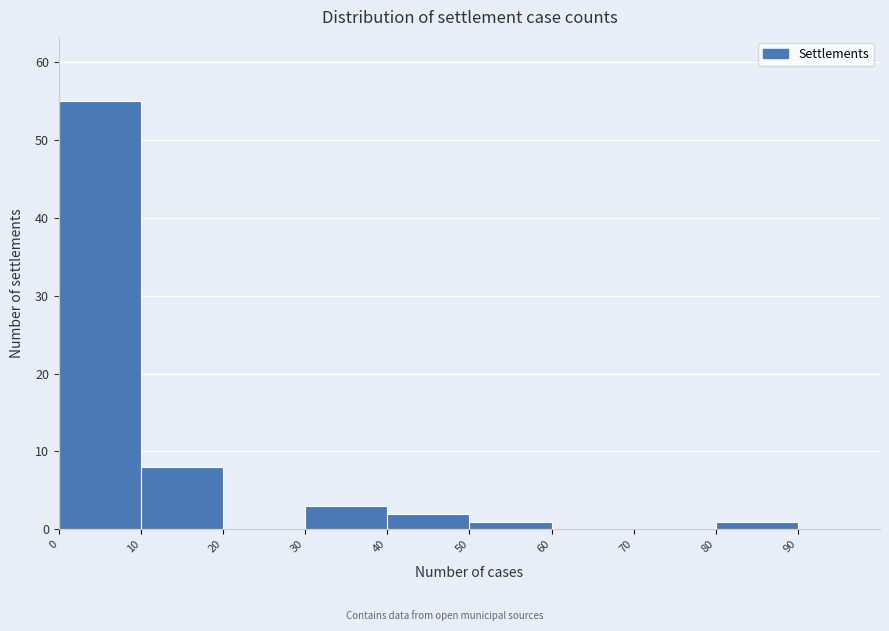

Reading left to right, list every bar in this chart as the range it spans on the x-axis followed by its height. The values are not printed on the chart, so give them approximately, as read against the axis.

0 to 10: 55
10 to 20: 8
20 to 30: 0
30 to 40: 3
40 to 50: 2
50 to 60: 1
60 to 70: 0
70 to 80: 0
80 to 90: 1
90 to 100: 0